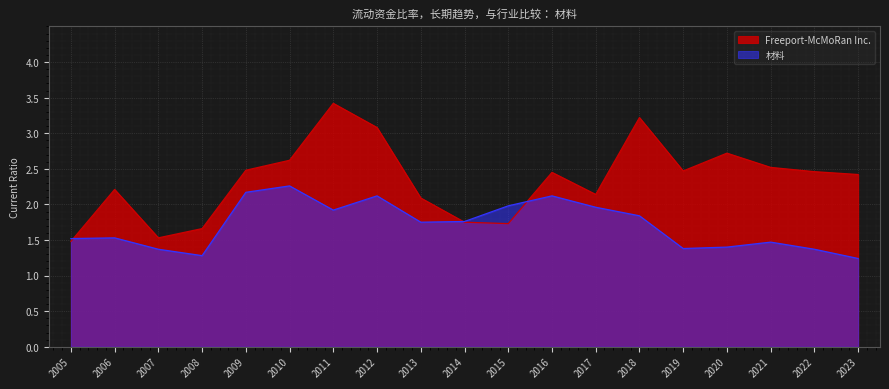

What is the value of the Freeport-McMoRan Inc. point at the 17th from the left?

2.5